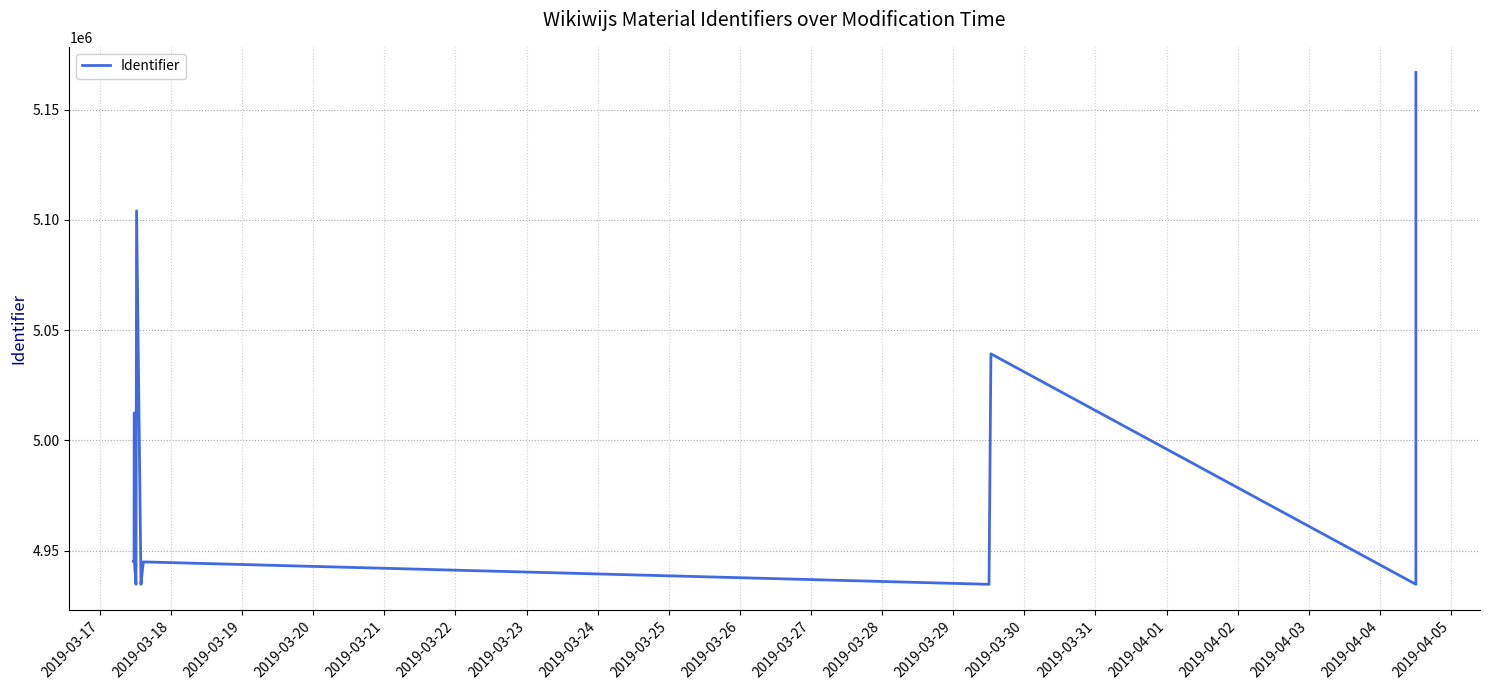

What is the smallest value displayed?

4934718